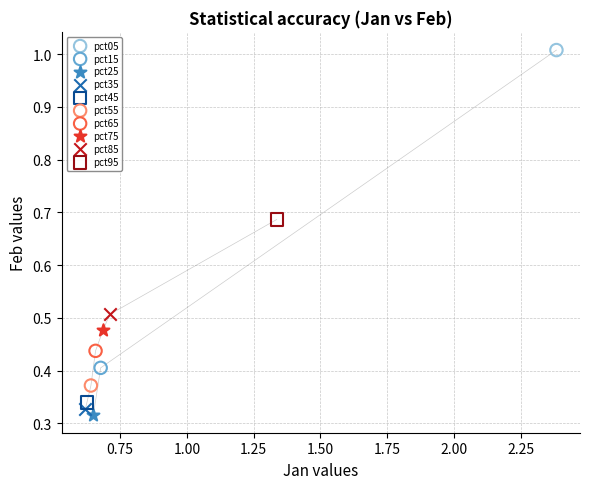

What are all the series names shown in the legend?

pct05, pct15, pct25, pct35, pct45, pct55, pct65, pct75, pct85, pct95